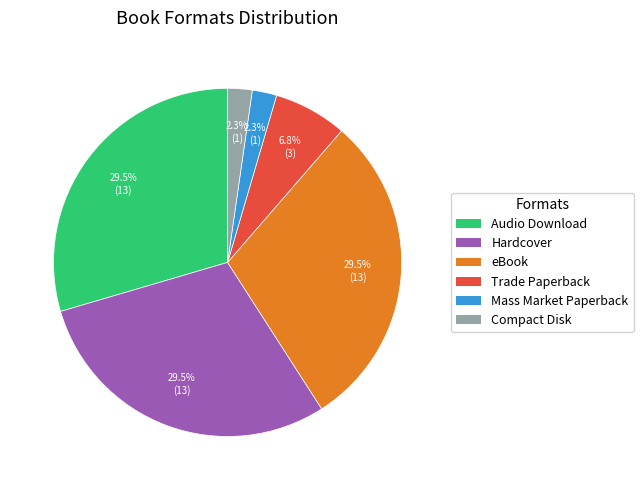

Is there any slice that represents more than half of the pie?

No